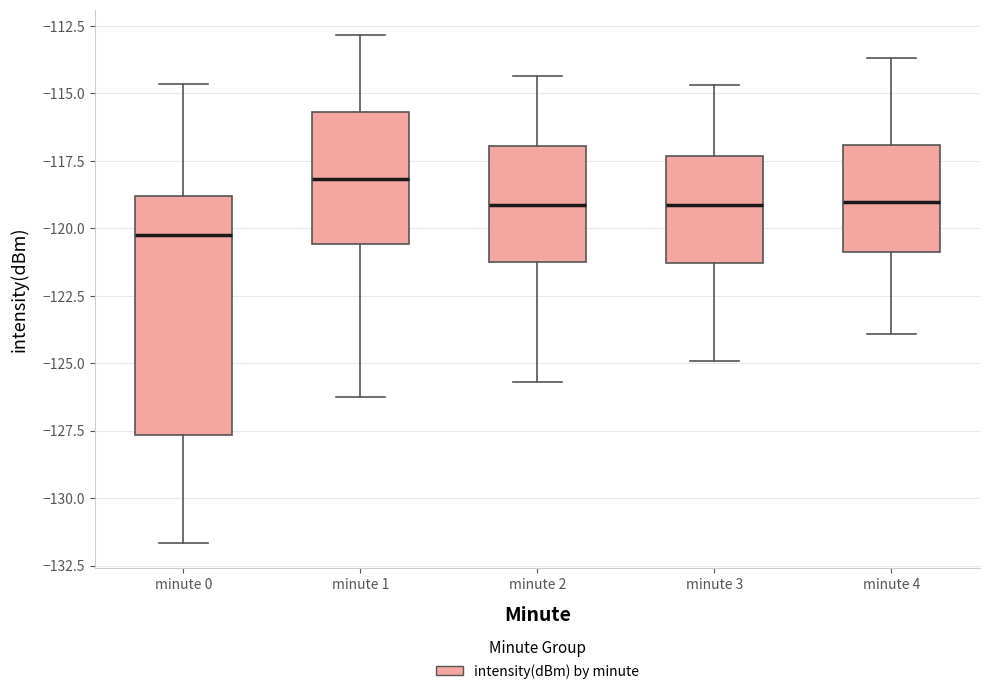

Reading left to right, transcribe this box plot: for each box, give where its median line is, the range the box spans, and where its two whiskers end, as read against the y-axis. The values are not printed on the chart, so give them approximately, as read against the axis.

minute 0: median -120.0, box -127.5 to -119.0, whiskers -131.5 to -114.5
minute 1: median -118.0, box -120.5 to -115.5, whiskers -126.5 to -113.0
minute 2: median -119.0, box -121.0 to -117.0, whiskers -125.5 to -114.5
minute 3: median -119.0, box -121.5 to -117.5, whiskers -125.0 to -114.5
minute 4: median -119.0, box -121.0 to -117.0, whiskers -124.0 to -113.5